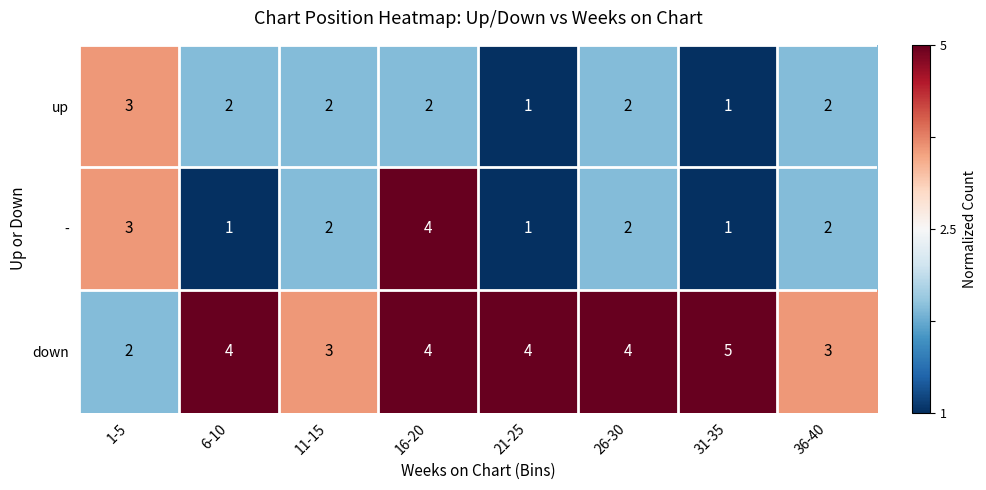

Reading left to right, what are all the values shown in this chart?

up: 1-5=3	6-10=2	11-15=2	16-20=2	21-25=1	26-30=2	31-35=1	36-40=2
-: 1-5=3	6-10=1	11-15=2	16-20=4	21-25=1	26-30=2	31-35=1	36-40=2
down: 1-5=2	6-10=4	11-15=3	16-20=4	21-25=4	26-30=4	31-35=5	36-40=3